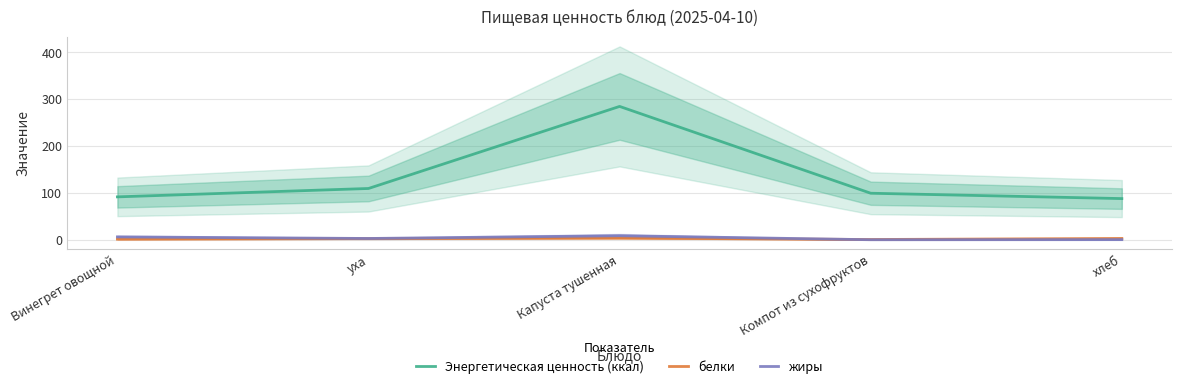

True or false: жиры and Энергетическая ценность (ккал) intersect in this chart.

False